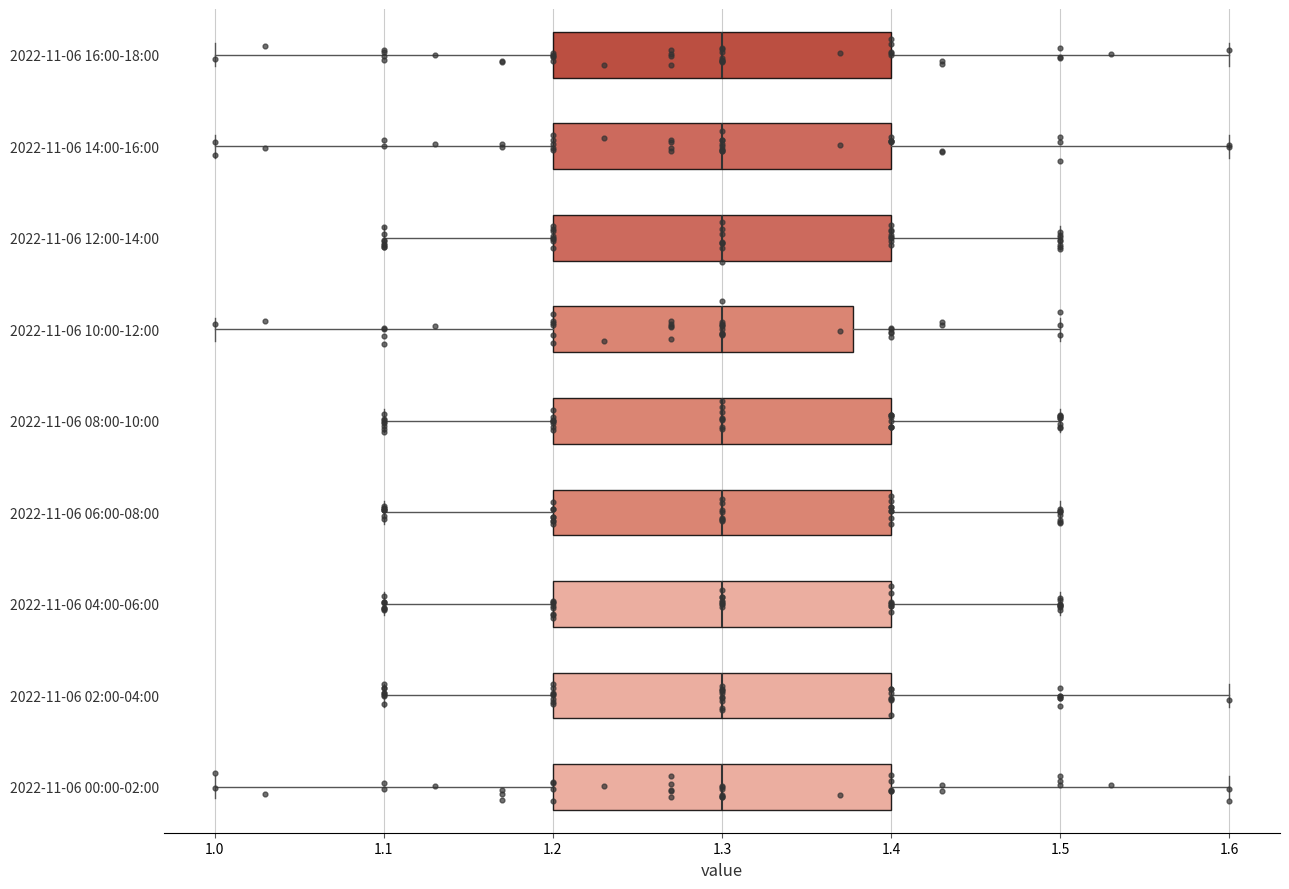

Reading bottom to top, read every box against the x-axis: the position of its median line, the range the box covers, and the ends of its whiskers. The values are not printed on the chart, so give them approximately, as read against the axis.

2022-11-06 00:00-02:00: median 1.30, box 1.20 to 1.40, whiskers 1.00 to 1.60
2022-11-06 02:00-04:00: median 1.30, box 1.20 to 1.40, whiskers 1.10 to 1.60
2022-11-06 04:00-06:00: median 1.30, box 1.20 to 1.40, whiskers 1.10 to 1.50
2022-11-06 06:00-08:00: median 1.30, box 1.20 to 1.40, whiskers 1.10 to 1.50
2022-11-06 08:00-10:00: median 1.30, box 1.20 to 1.40, whiskers 1.10 to 1.50
2022-11-06 10:00-12:00: median 1.30, box 1.20 to 1.38, whiskers 1.00 to 1.50
2022-11-06 12:00-14:00: median 1.30, box 1.20 to 1.40, whiskers 1.10 to 1.50
2022-11-06 14:00-16:00: median 1.30, box 1.20 to 1.40, whiskers 1.00 to 1.60
2022-11-06 16:00-18:00: median 1.30, box 1.20 to 1.40, whiskers 1.00 to 1.60